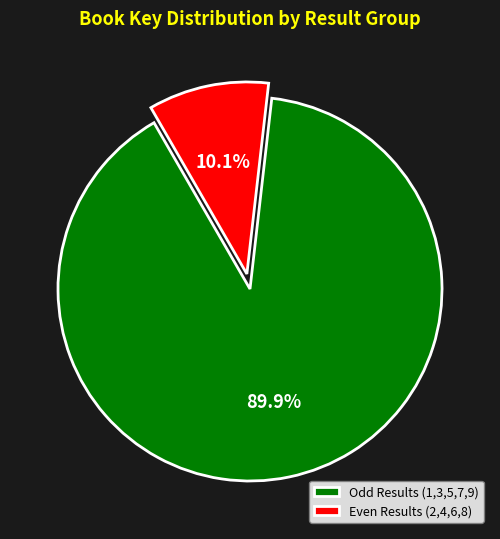

Is there any slice that represents more than half of the pie?

Yes